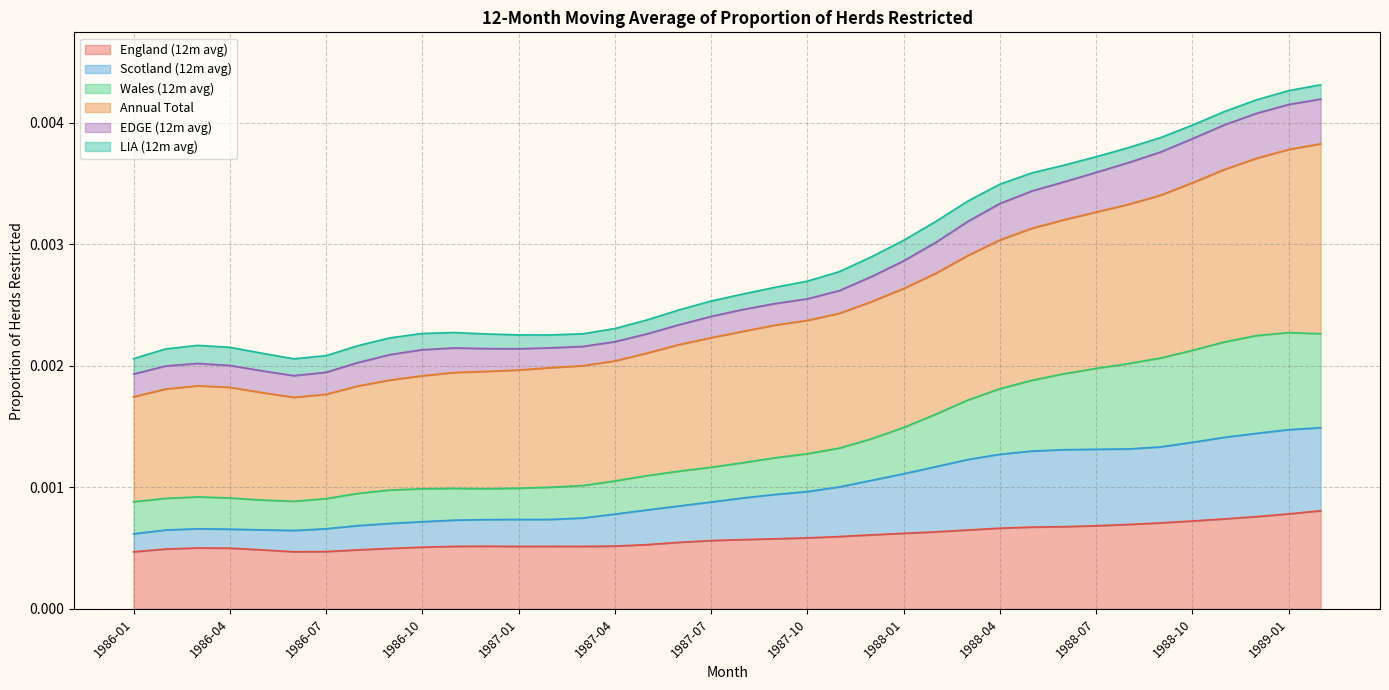

How many lines are shown in the chart?

6